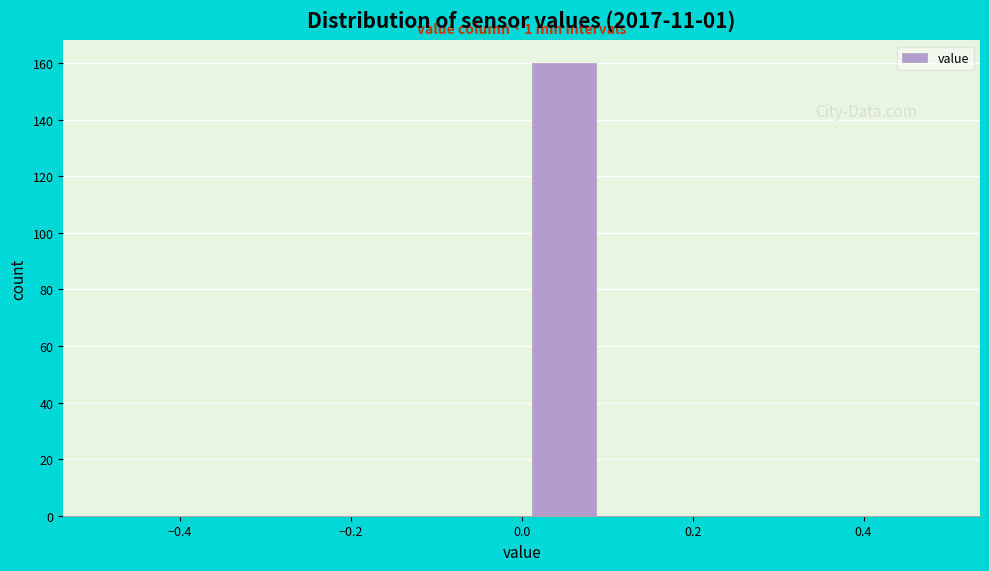

Which range on the x-axis has the tallest bar?

0.0 to 0.1